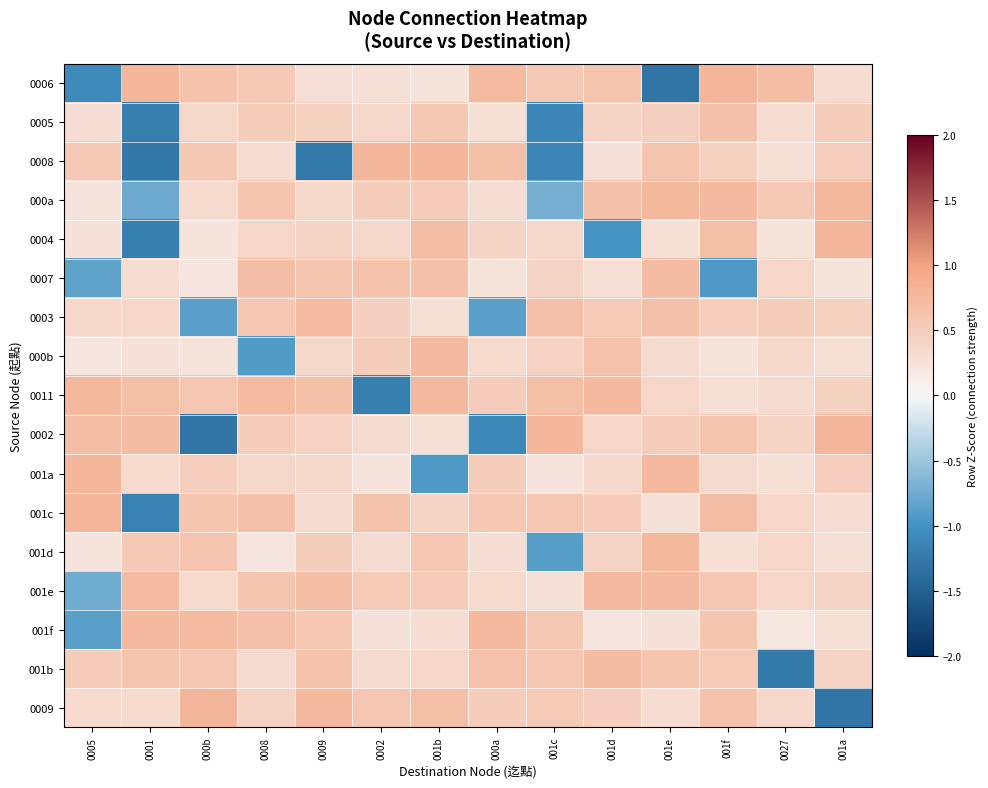

Reading left to right, what are all the values shown in this chart?

0006: 0005=-1.1	0001=0.8	000b=0.6	0008=0.6	0009=0.3	0002=0.3	001b=0.2	000a=0.7	001c=0.6	001d=0.6	001e=-1.3	001f=0.8	0027=0.7	001a=0.3
0005: 0005=0.3	0001=-1.2	000b=0.4	0008=0.5	0009=0.5	0002=0.4	001b=0.6	000a=0.3	001c=-1.1	001d=0.4	001e=0.5	001f=0.7	0027=0.3	001a=0.5
0008: 0005=0.6	0001=-1.3	000b=0.6	0008=0.3	0009=-1.3	0002=0.8	001b=0.8	000a=0.7	001c=-1.1	001d=0.3	001e=0.6	001f=0.5	0027=0.3	001a=0.5
000a: 0005=0.2	0001=-0.8	000b=0.4	0008=0.6	0009=0.4	0002=0.5	001b=0.5	000a=0.3	001c=-0.7	001d=0.7	001e=0.8	001f=0.7	0027=0.6	001a=0.8
0004: 0005=0.3	0001=-1.2	000b=0.2	0008=0.4	0009=0.4	0002=0.4	001b=0.7	000a=0.4	001c=0.4	001d=-1.0	001e=0.3	001f=0.7	0027=0.2	001a=0.8
0007: 0005=-0.8	0001=0.3	000b=0.2	0008=0.7	0009=0.6	0002=0.6	001b=0.7	000a=0.2	001c=0.4	001d=0.3	001e=0.7	001f=-0.9	0027=0.4	001a=0.2
0003: 0005=0.4	0001=0.4	000b=-0.9	0008=0.6	0009=0.7	0002=0.5	001b=0.3	000a=-0.9	001c=0.7	001d=0.5	001e=0.7	001f=0.5	0027=0.5	001a=0.5
000b: 0005=0.2	0001=0.3	000b=0.2	0008=-0.9	0009=0.4	0002=0.5	001b=0.7	000a=0.3	001c=0.4	001d=0.7	001e=0.3	001f=0.2	0027=0.4	001a=0.3
0011: 0005=0.8	0001=0.7	000b=0.6	0008=0.7	0009=0.7	0002=-1.2	001b=0.7	000a=0.5	001c=0.7	001d=0.7	001e=0.4	001f=0.3	0027=0.3	001a=0.5
0002: 0005=0.7	0001=0.7	000b=-1.3	0008=0.5	0009=0.5	0002=0.3	001b=0.3	000a=-1.1	001c=0.8	001d=0.4	001e=0.5	001f=0.6	0027=0.4	001a=0.8
001a: 0005=0.8	0001=0.4	000b=0.5	0008=0.4	0009=0.4	0002=0.2	001b=-0.9	000a=0.5	001c=0.2	001d=0.4	001e=0.7	001f=0.3	0027=0.3	001a=0.5
001c: 0005=0.8	0001=-1.2	000b=0.6	0008=0.7	0009=0.3	0002=0.6	001b=0.4	000a=0.6	001c=0.6	001d=0.5	001e=0.3	001f=0.7	0027=0.4	001a=0.3
001d: 0005=0.2	0001=0.6	000b=0.6	0008=0.2	0009=0.5	0002=0.3	001b=0.6	000a=0.3	001c=-0.9	001d=0.4	001e=0.8	001f=0.3	0027=0.4	001a=0.3
001e: 0005=-0.7	0001=0.7	000b=0.4	0008=0.6	0009=0.7	0002=0.5	001b=0.5	000a=0.3	001c=0.3	001d=0.7	001e=0.7	001f=0.6	0027=0.4	001a=0.4
001f: 0005=-0.9	0001=0.7	000b=0.7	0008=0.7	0009=0.6	0002=0.3	001b=0.3	000a=0.7	001c=0.6	001d=0.2	001e=0.3	001f=0.6	0027=0.2	001a=0.3
001b: 0005=0.5	0001=0.6	000b=0.6	0008=0.3	0009=0.6	0002=0.3	001b=0.4	000a=0.6	001c=0.6	001d=0.7	001e=0.6	001f=0.5	0027=-1.2	001a=0.4
0009: 0005=0.4	0001=0.3	000b=0.8	0008=0.4	0009=0.7	0002=0.6	001b=0.7	000a=0.5	001c=0.5	001d=0.5	001e=0.3	001f=0.6	0027=0.4	001a=-1.3